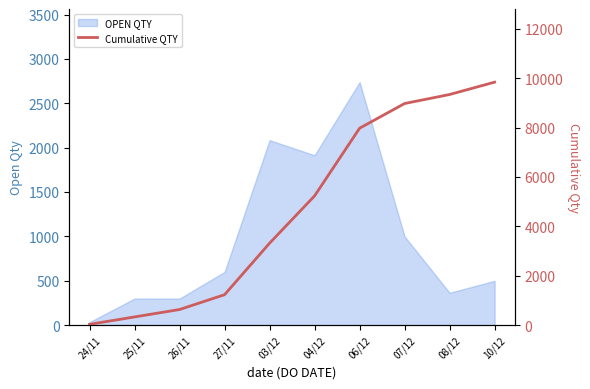

Count the number of categories in the chart.

10